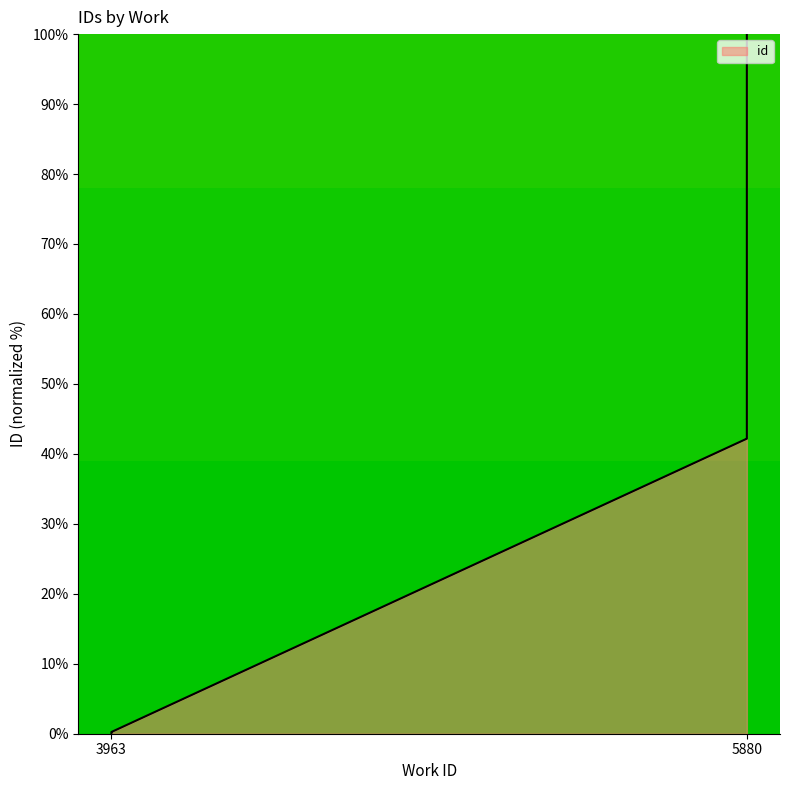

True or false: the data has more than 2 interior local peaks.

False